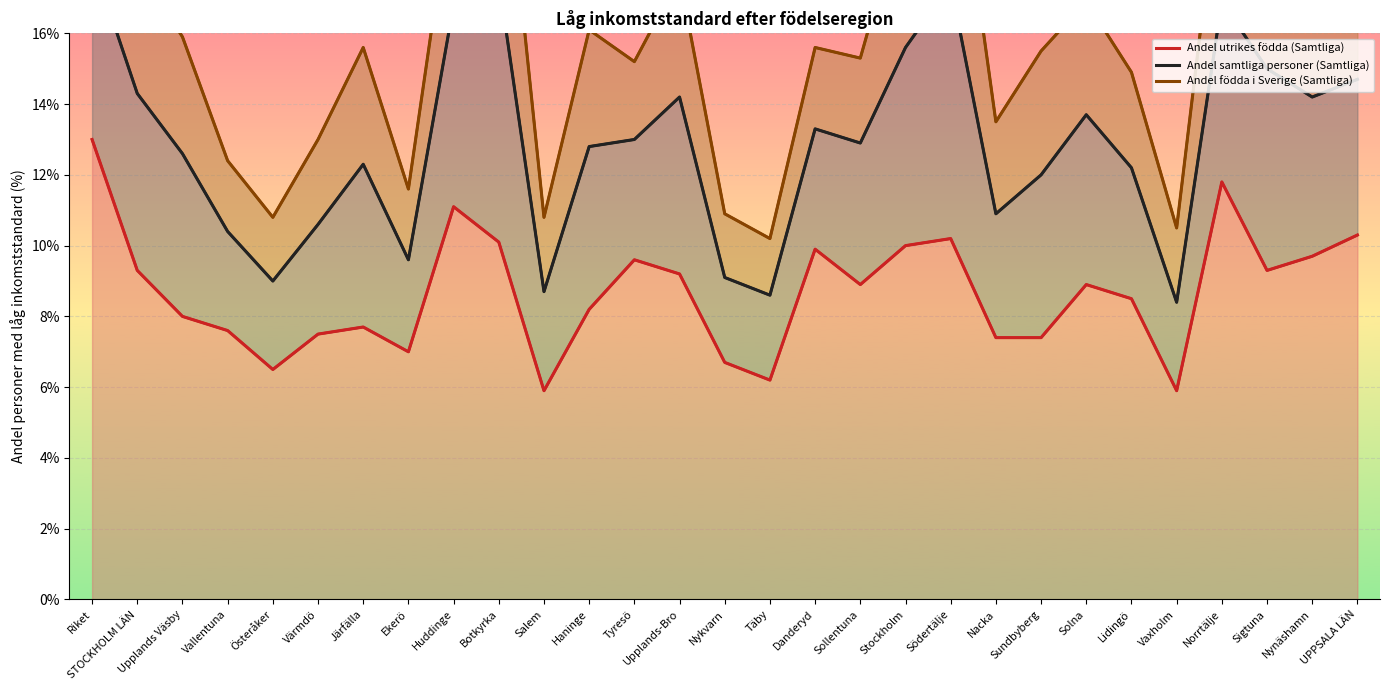

Rank the series by their maximum value, from highest to lowest.

Andel födda i Sverige (Samtliga), Andel samtliga personer (Samtliga), Andel utrikes födda (Samtliga)